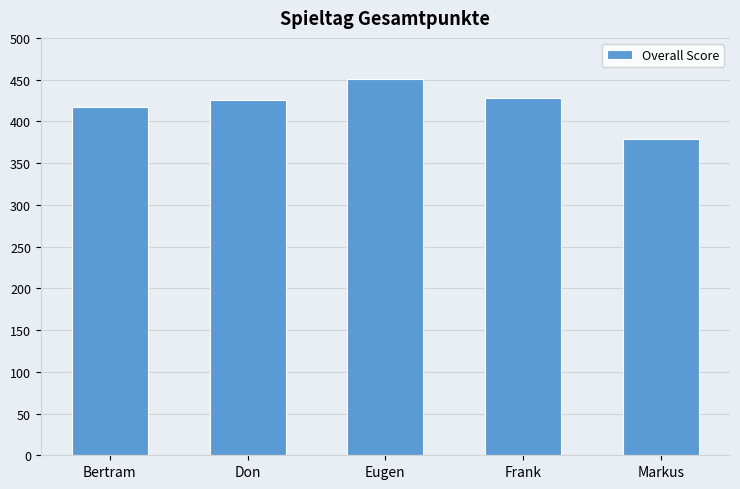

Does the chart contain stacked bars?

No